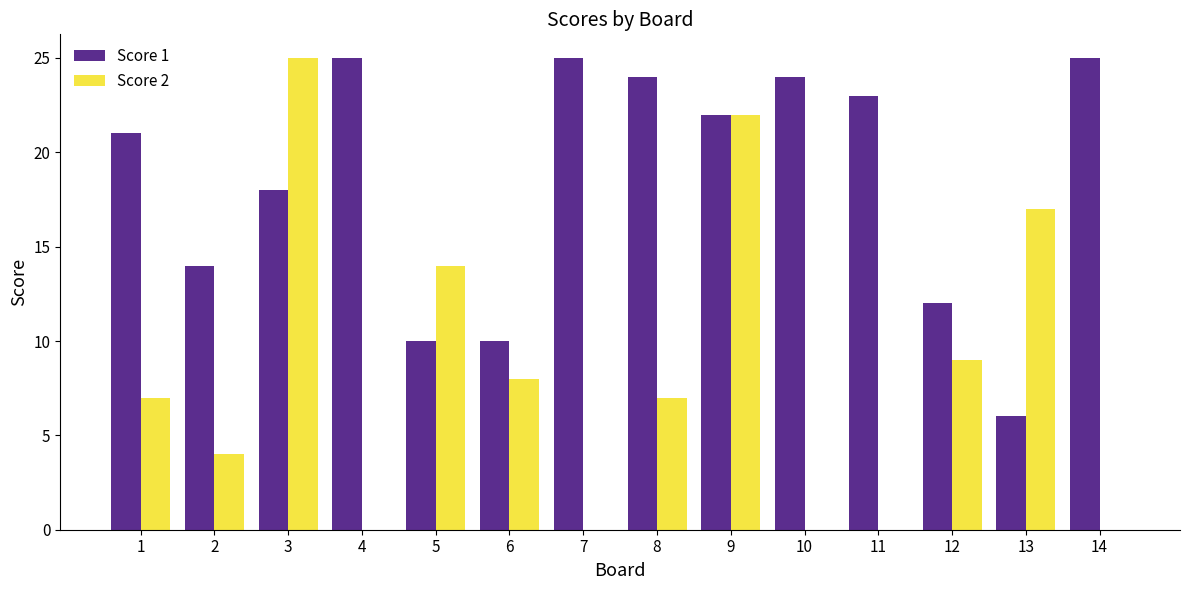

Which series has the largest range (max minus min)?

Score 2